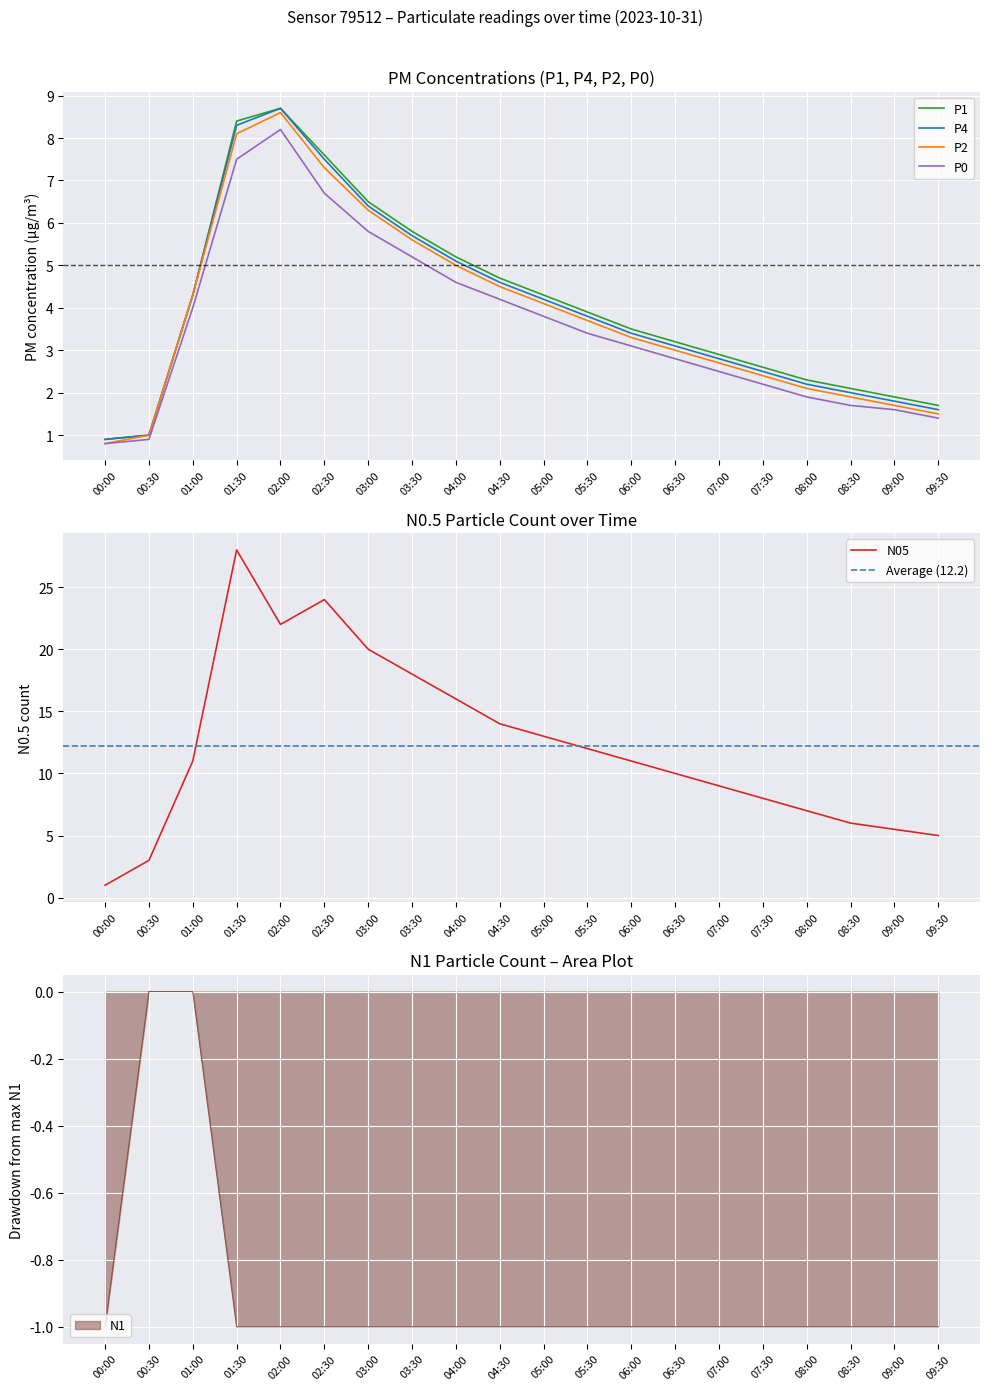

Reading left to right, extract all data points from this chart.

P1: 0.9	1.0	4.3	8.4	8.7	7.6	6.5	5.8	5.2	4.7	4.3	3.9	3.5	3.2	2.9	2.6	2.3	2.1	1.9	1.7
P4: 0.9	1.0	4.3	8.3	8.7	7.5	6.4	5.7	5.1	4.6	4.2	3.8	3.4	3.1	2.8	2.5	2.2	2.0	1.8	1.6
P2: 0.8	1.0	4.3	8.1	8.6	7.3	6.3	5.6	5.0	4.5	4.1	3.7	3.3	3.0	2.7	2.4	2.1	1.9	1.7	1.5
P0: 0.8	0.9	4.0	7.5	8.2	6.7	5.8	5.2	4.6	4.2	3.8	3.4	3.1	2.8	2.5	2.2	1.9	1.7	1.6	1.4
N05: 1.0	3.0	11.0	28.0	22.0	24.0	20.0	18.0	16.0	14.0	13.0	12.0	11.0	10.0	9.0	8.0	7.0	6.0	5.5	5.0
N1: -1.0	0.0	0.0	-1.0	-1.0	-1.0	-1.0	-1.0	-1.0	-1.0	-1.0	-1.0	-1.0	-1.0	-1.0	-1.0	-1.0	-1.0	-1.0	-1.0